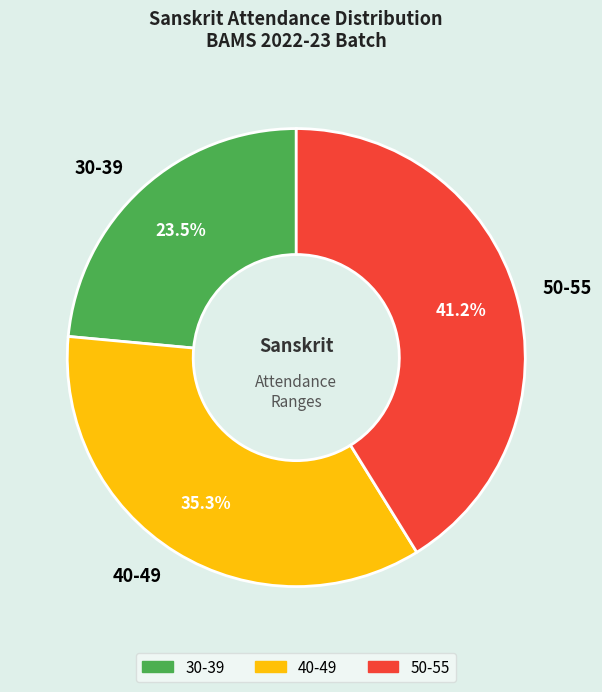

Approximately how many times larger is the value at 40-49 compared to 30-39?

1.5